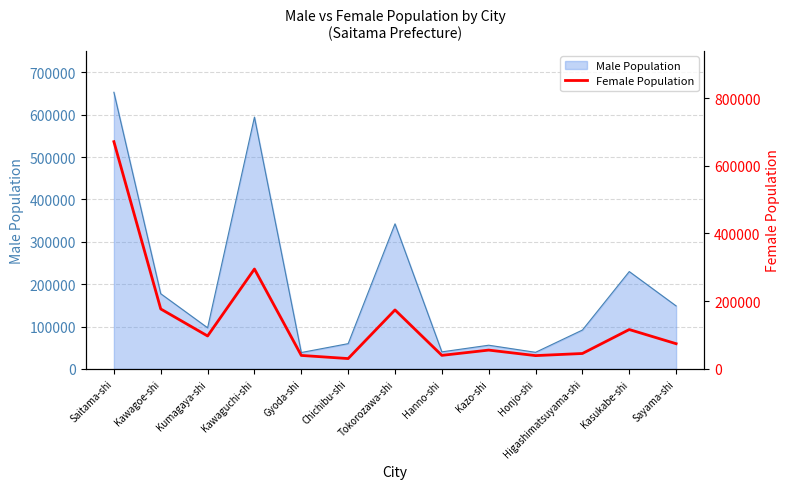

Count the number of categories in the chart.

13